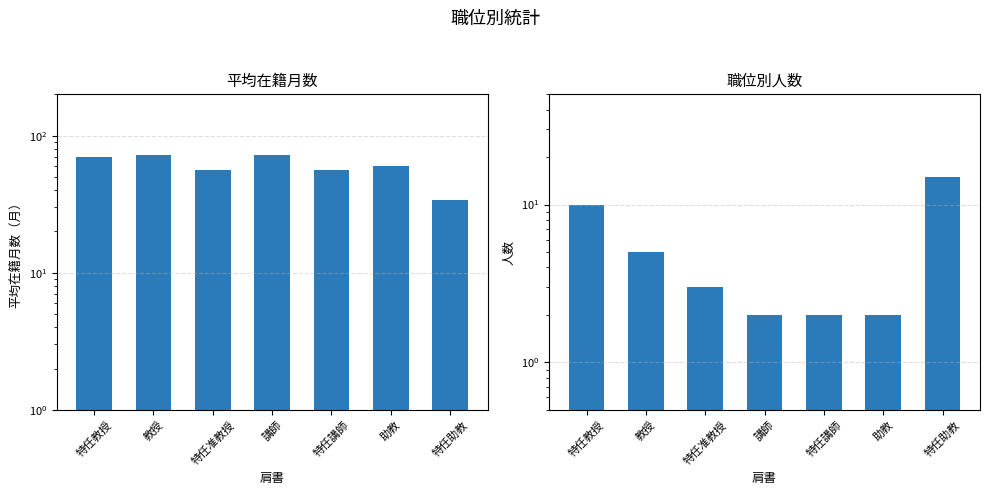

Reading left to right, transcribe all the data shown in this chart.

平均在籍月数: 70.2	72.0	56.0	72.0	56.5	60.0	34.0
人数: 10.0	5.0	3.0	2.0	2.0	2.0	15.0